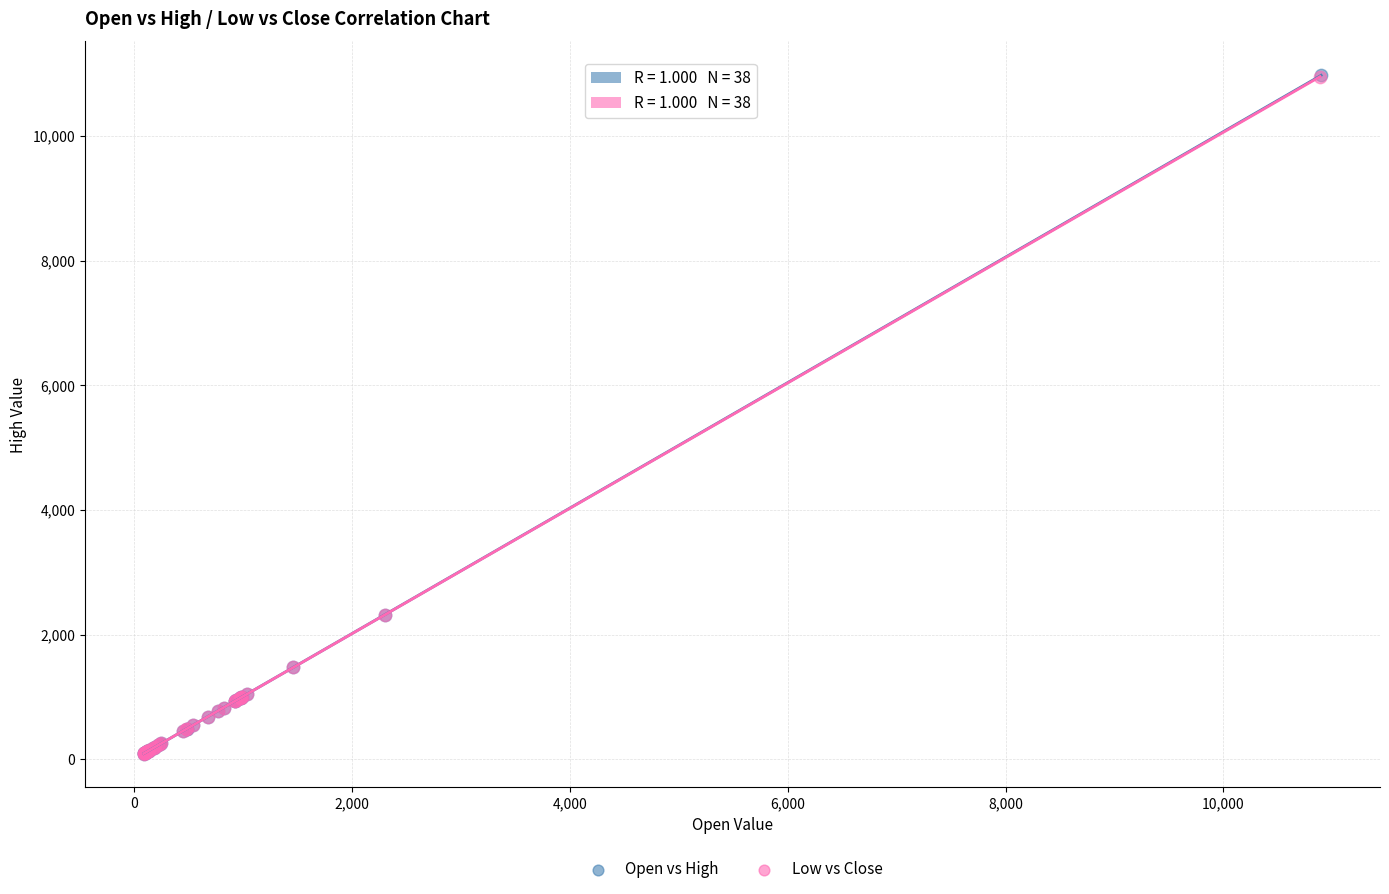

Which series has the largest Y range (max minus min)?

Open vs High